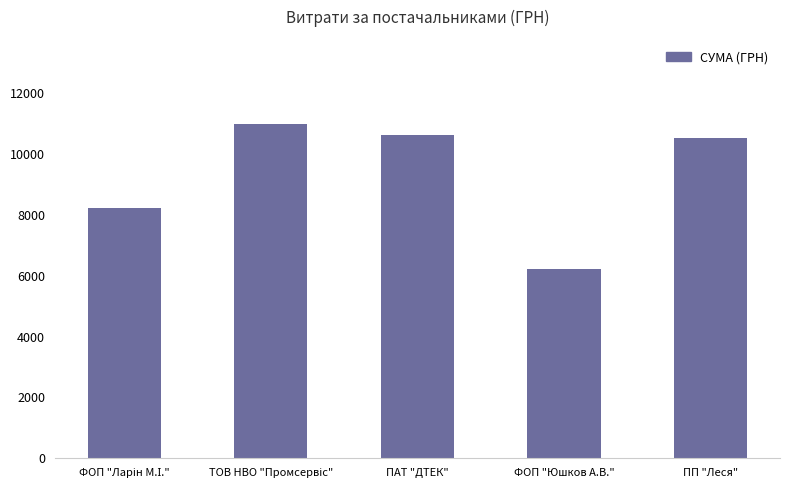

Is it true that the value at ПП "Леся" is 3157.8?

False